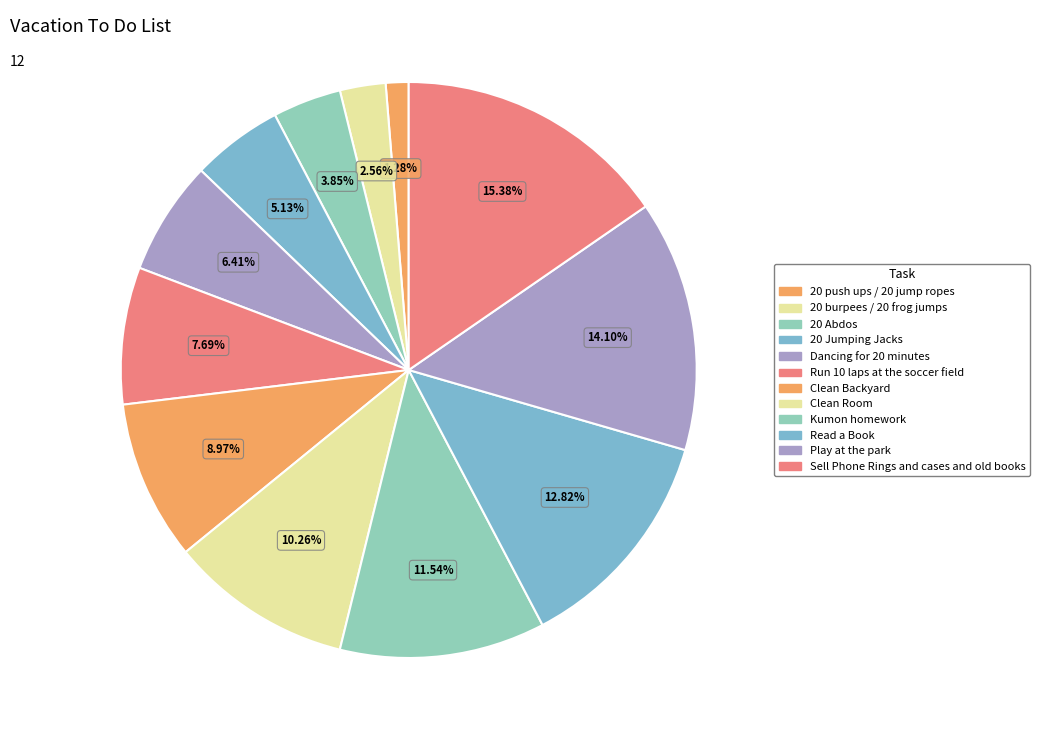

To the nearest percent, what is the average slice percentage?

8%